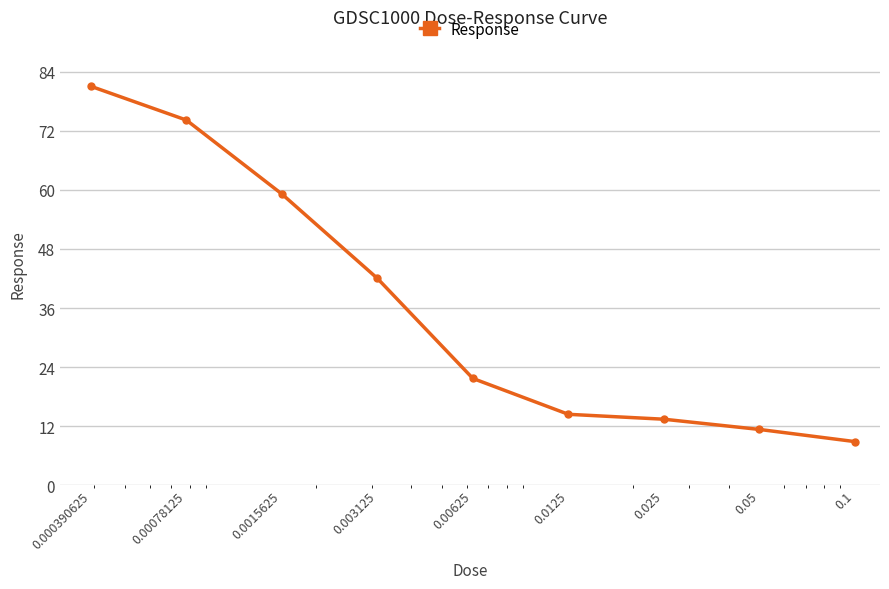

What is the average value?

36.2